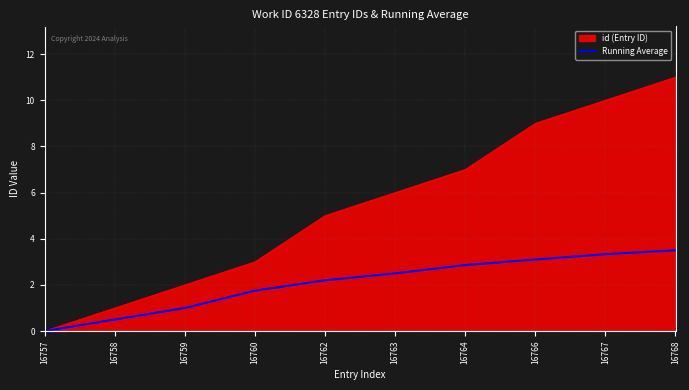

The value of id (Entry ID) at 16757 is 0.0. True or false?

True